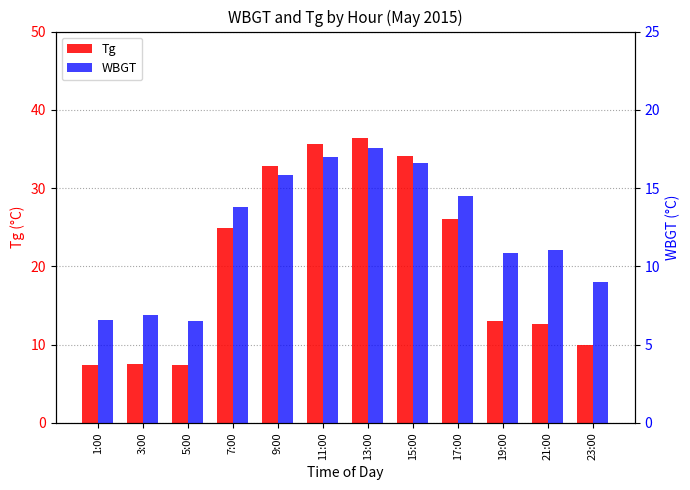

How many series are shown in this chart?

2